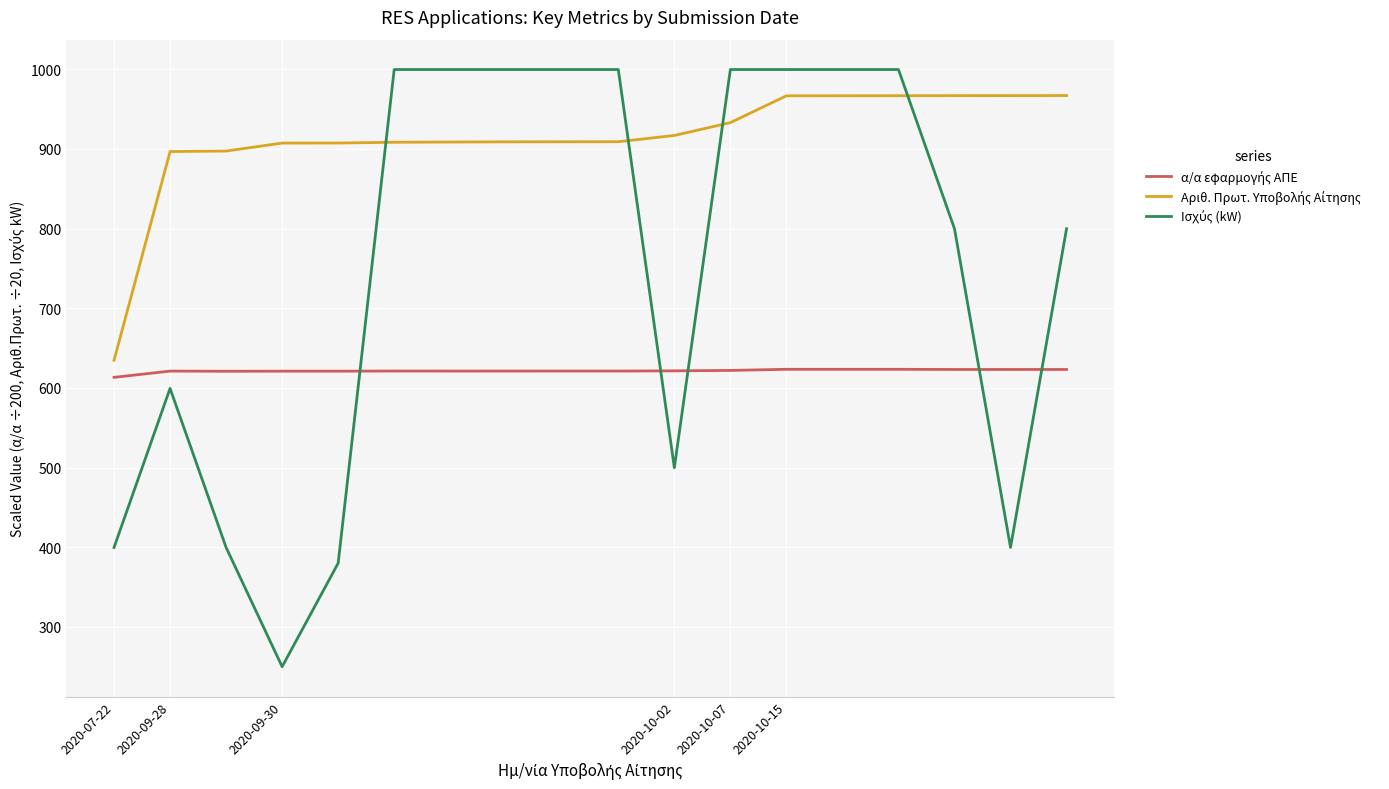

Does the chart have visible grid lines?

Yes